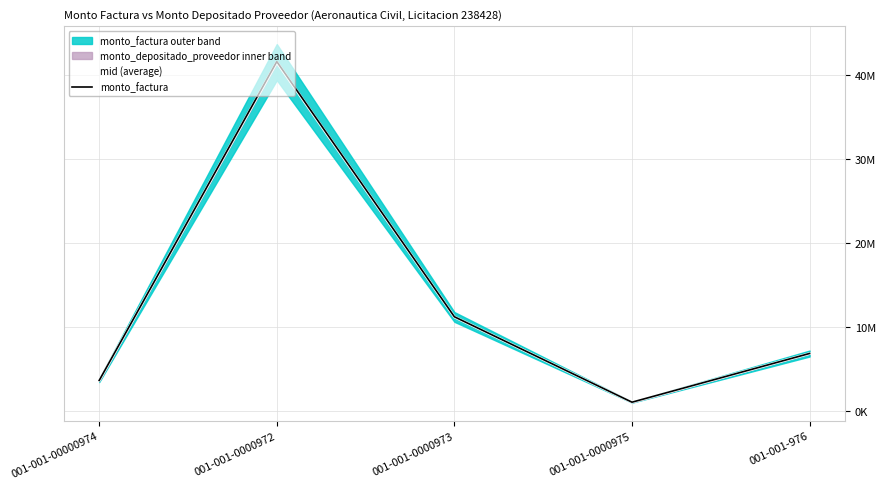

How many values in the mid (average) series exceed 6850272?

3